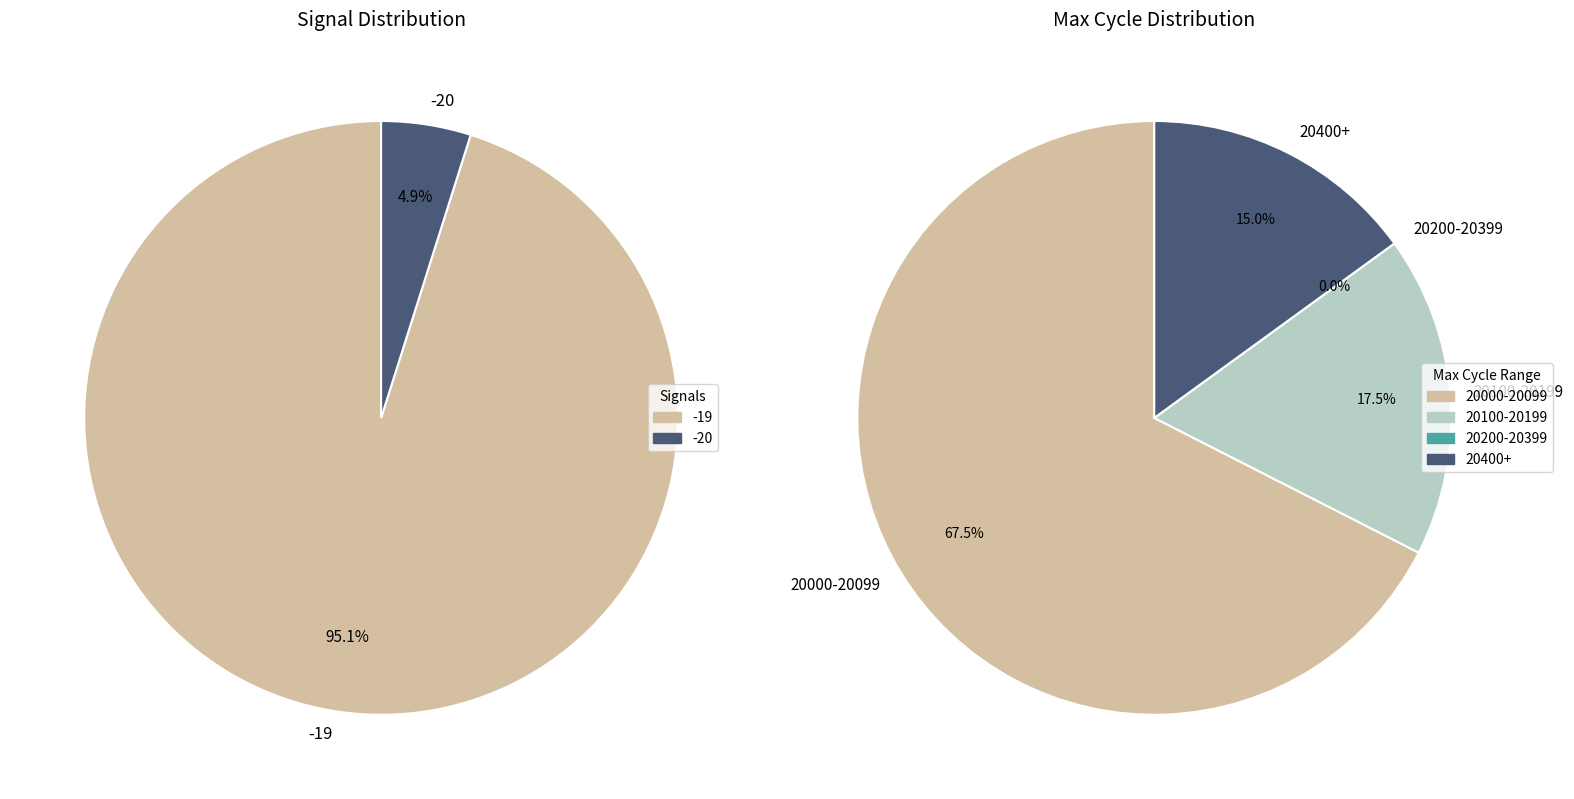

What is the change in value from Signal -19 to Signal -20?

-1308